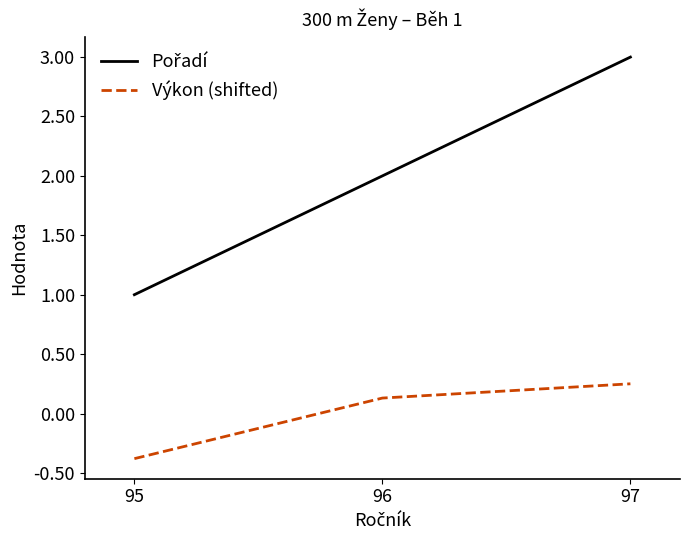

What is the difference between the highest and lowest values at 95?

1.4